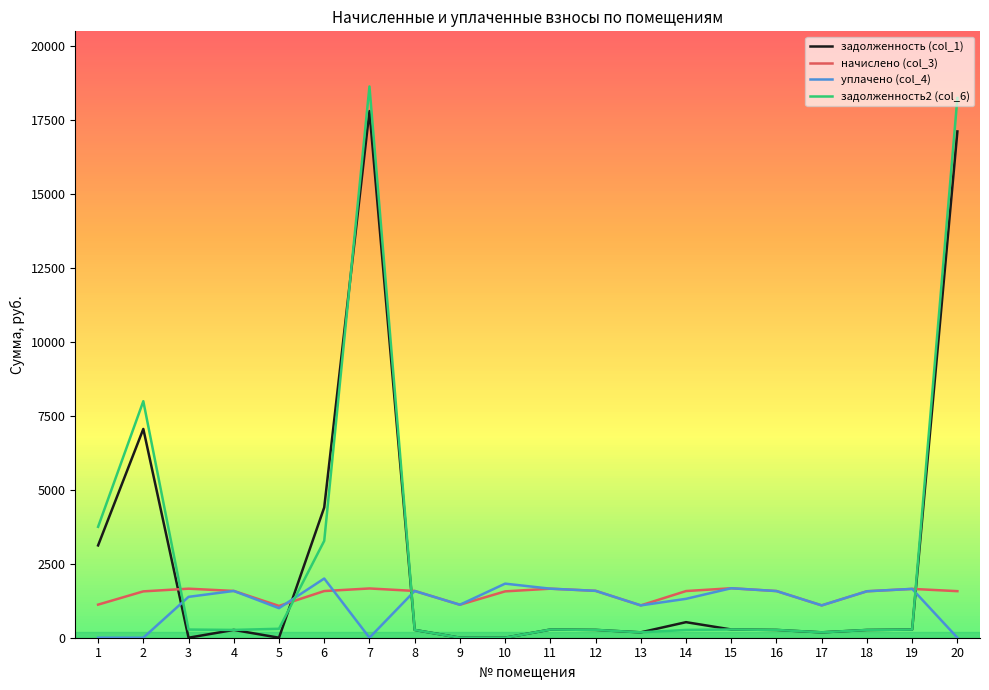

What is the difference between the second highest and minimum values in the задолженность2 (col_6) series?

18237.1